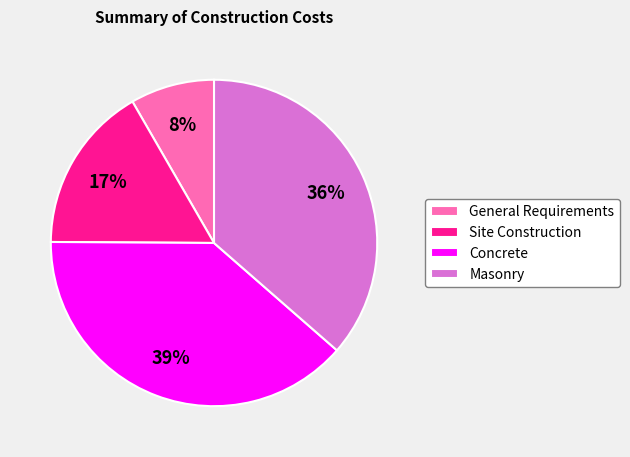

Rank the categories by value from lowest to highest.

General Requirements, Site Construction, Masonry, Concrete